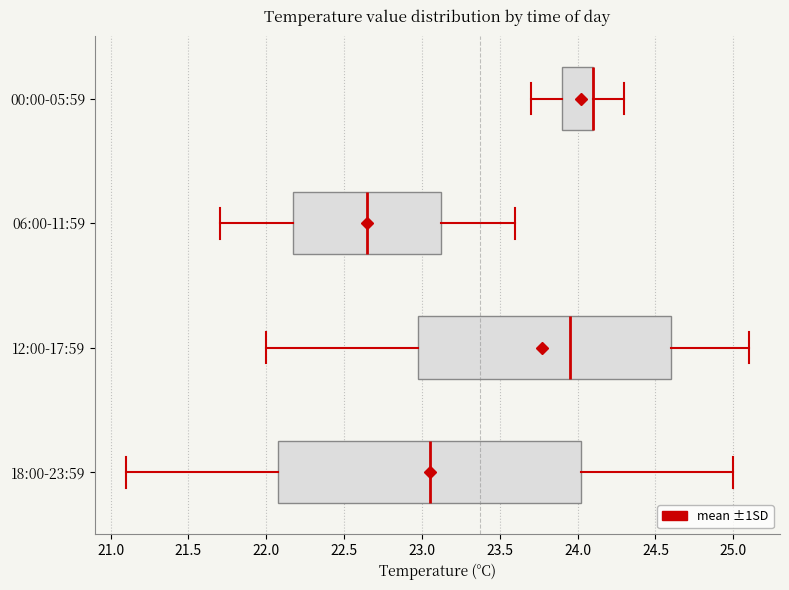

Reading bottom to top, transcribe this box plot: for each box, give where its median line is, the range the box spans, and where its two whiskers end, as read against the x-axis. The values are not printed on the chart, so give them approximately, as read against the axis.

18:00-23:59: median 23.05, box 22.10 to 24.05, whiskers 21.10 to 25.00
12:00-17:59: median 23.95, box 23.00 to 24.60, whiskers 22.00 to 25.10
06:00-11:59: median 22.65, box 22.20 to 23.15, whiskers 21.70 to 23.60
00:00-05:59: median 24.10 (drawn on the box's right edge), box 23.90 to 24.10, whiskers 23.70 to 24.30